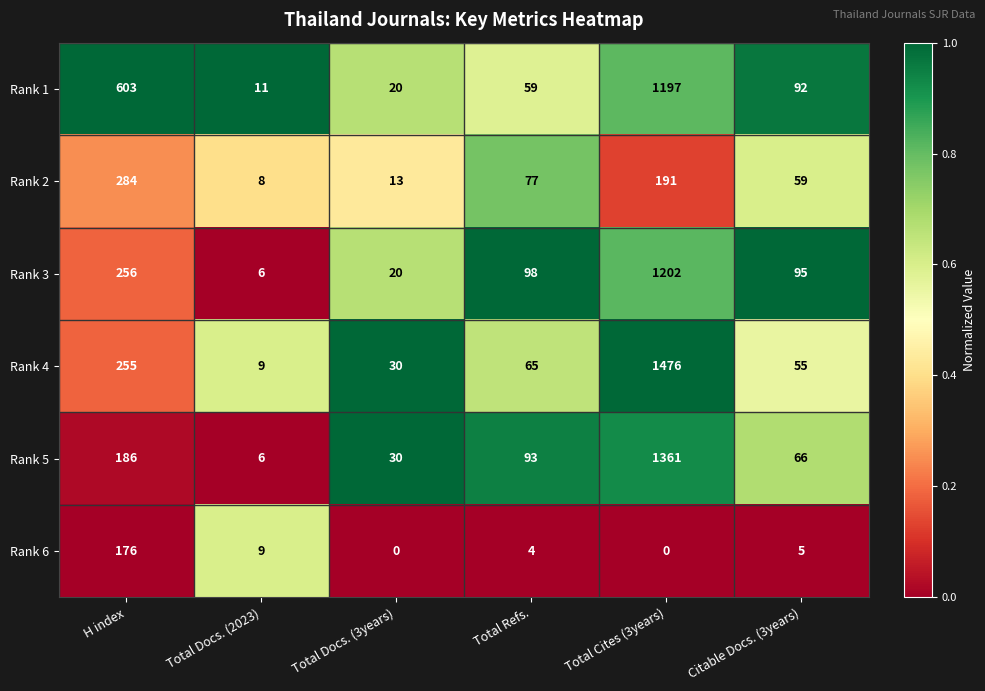

What is the maximum value shown in the chart?

1476